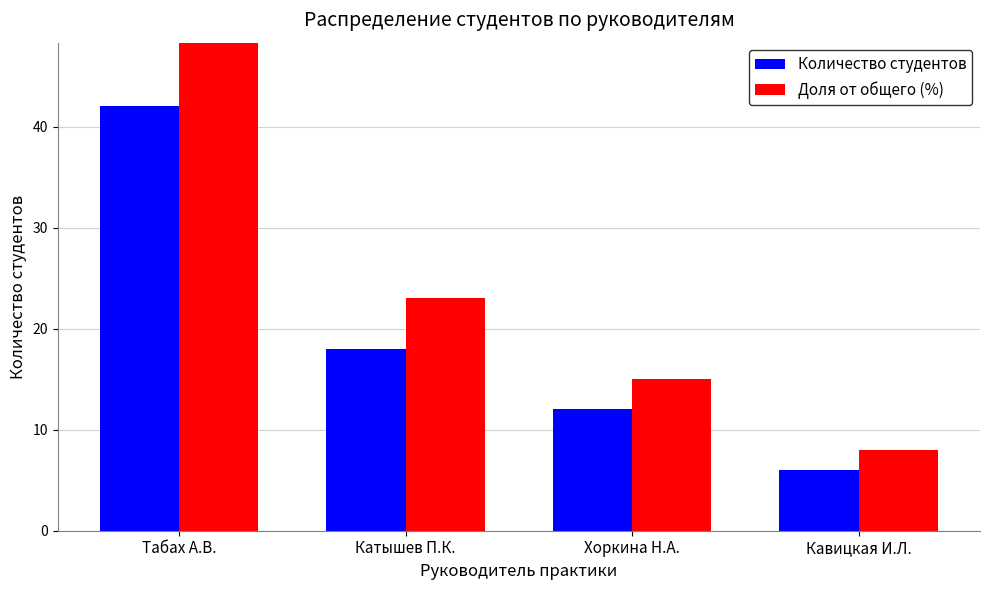

How many values in the Доля от общего (%) series exceed 23?

1